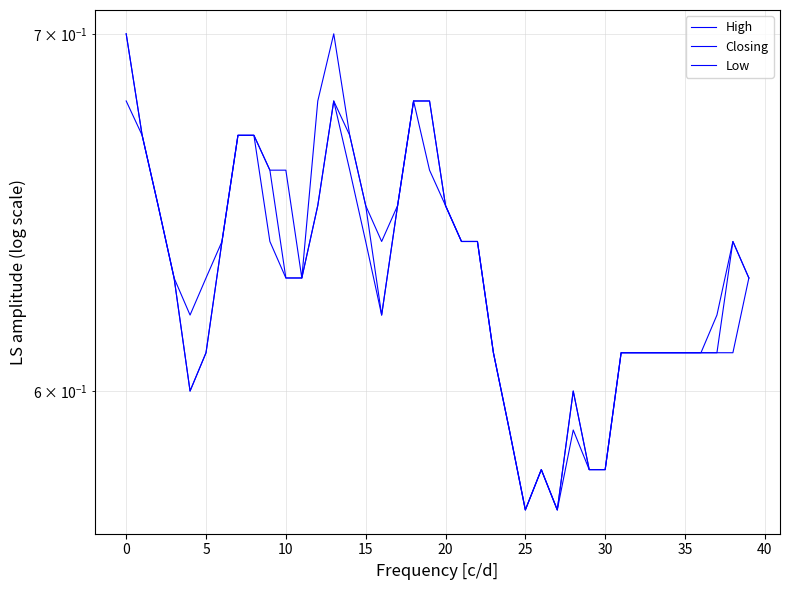

At how many categories does at least one series exceed 0?

40